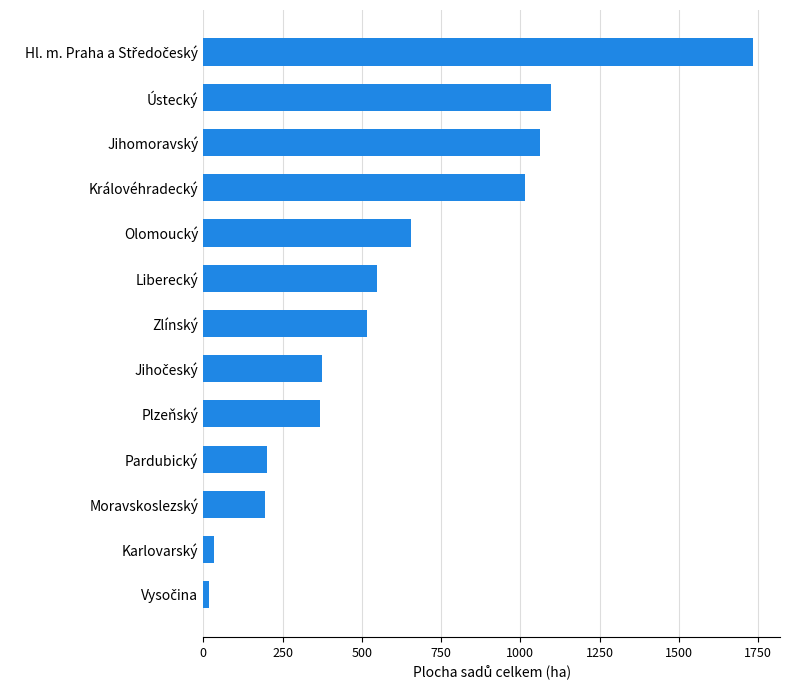

What is the change in value from Zlínský to Královéhradecký?

+499.3